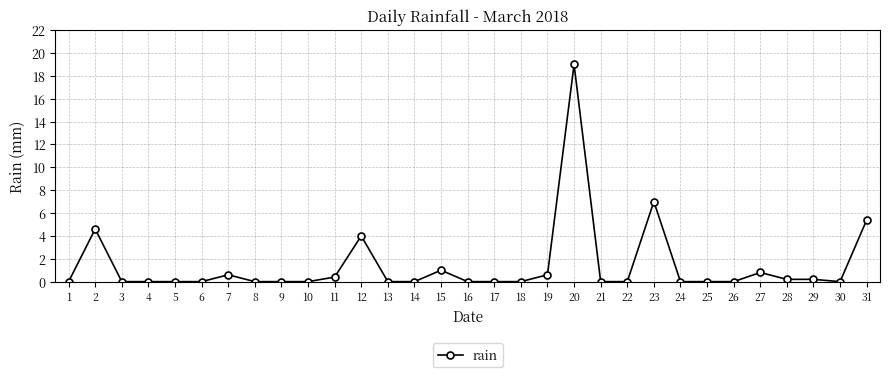

Where is the data nearest to the value 9?

23